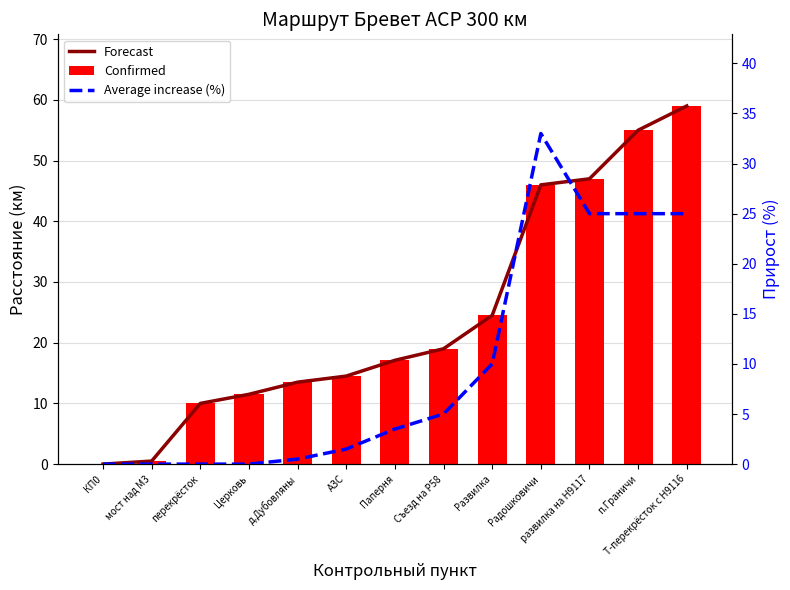

Reading right to left, extract all data points from this chart.

Forecast: Т-перекрёсток с Н9116=59.0	п.Граничи=55.0	развилка на Н9117=47.0	Радошковичи=46.0	Развилка=24.5	Съезд на Р58=19.0	Паперня=17.1	АЗС=14.5	д.Дубовляны=13.5	Церковь=11.5	перекрёсток=10.0	мост над М3=0.5	КП0=0.0
Confirmed: Т-перекрёсток с Н9116=59.0	п.Граничи=55.0	развилка на Н9117=47.0	Радошковичи=46.0	Развилка=24.5	Съезд на Р58=19.0	Паперня=17.1	АЗС=14.5	д.Дубовляны=13.5	Церковь=11.5	перекрёсток=10.0	мост над М3=0.5	КП0=0.0
Average increase (%): Т-перекрёсток с Н9116=25.0	п.Граничи=25.0	развилка на Н9117=25.0	Радошковичи=33.0	Развилка=10.0	Съезд на Р58=5.0	Паперня=3.5	АЗС=1.5	д.Дубовляны=0.5	Церковь=0.0	перекрёсток=0.0	мост над М3=0.0	КП0=0.0